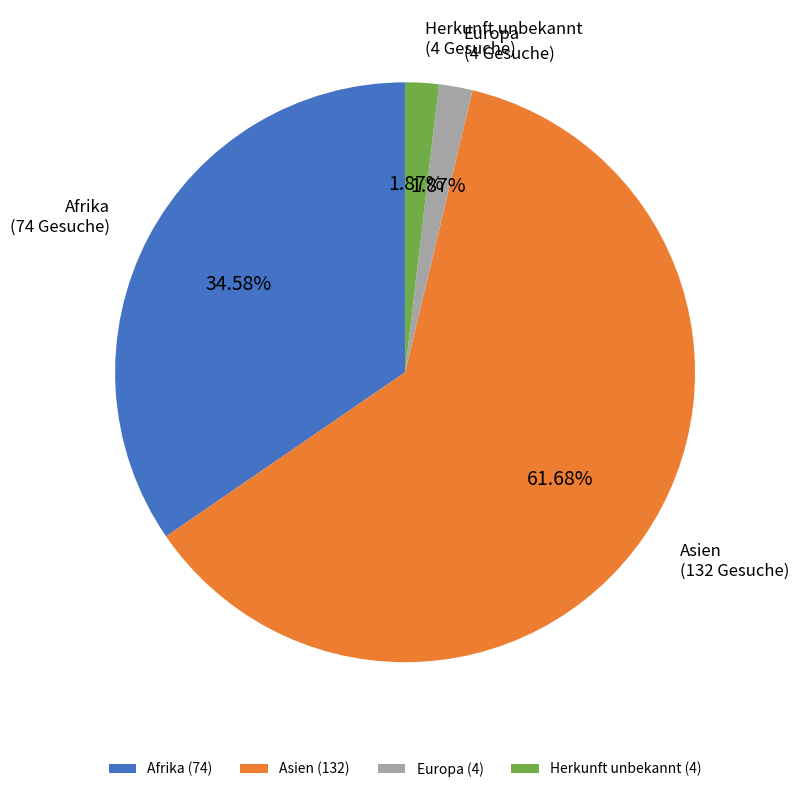

What is the majority slice?

Asien